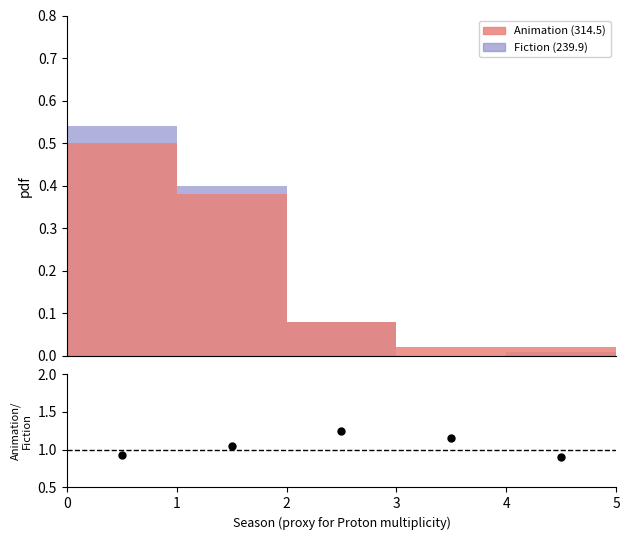

Is the value of Animation/Fiction ratio at 3 greater than the value of Fiction (Cut-based) at 1?

Yes